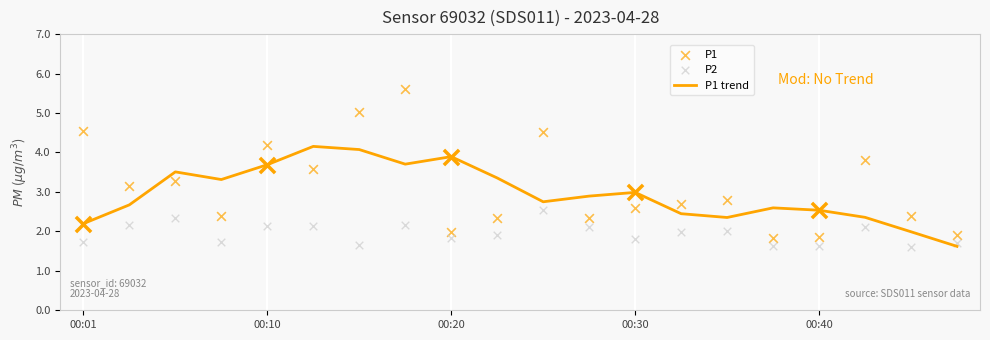

What is the total value across all series at 6?

10.8